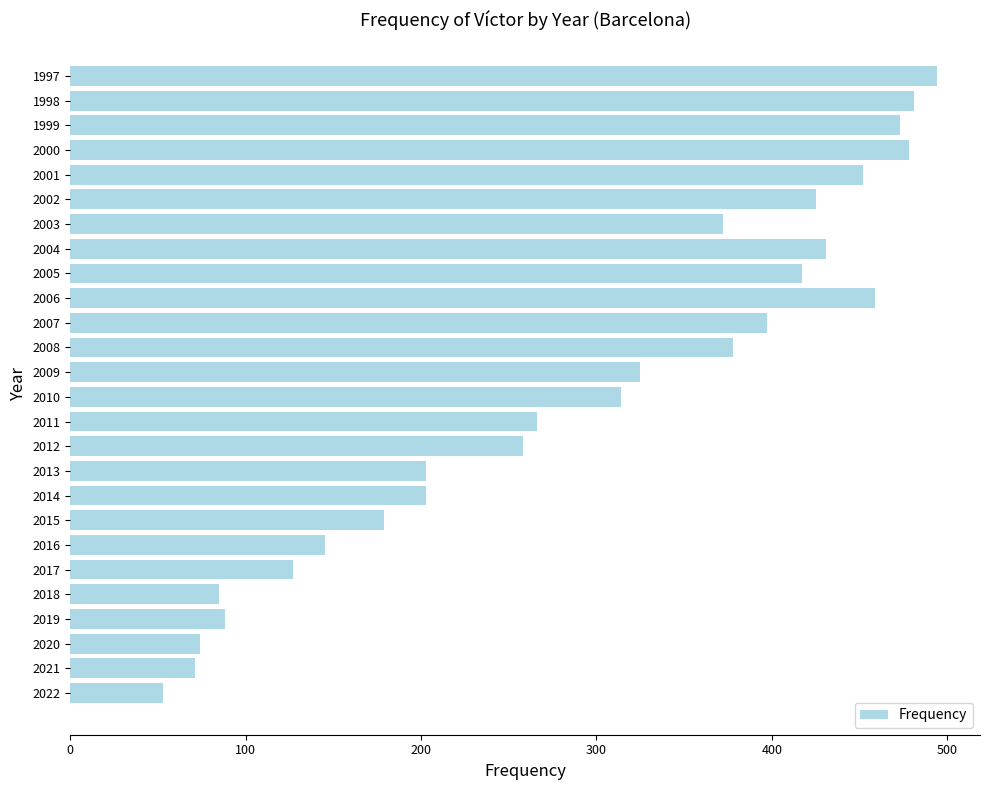

What is the average value?

294